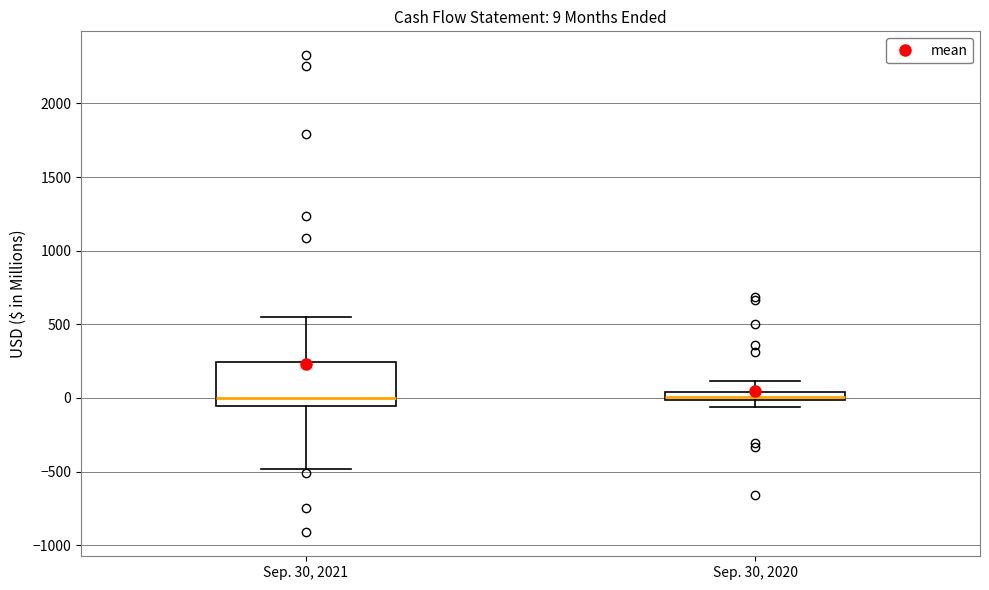

Comparing the boxes themselves (not the whiskers), which one is the tallest?

Sep. 30, 2021